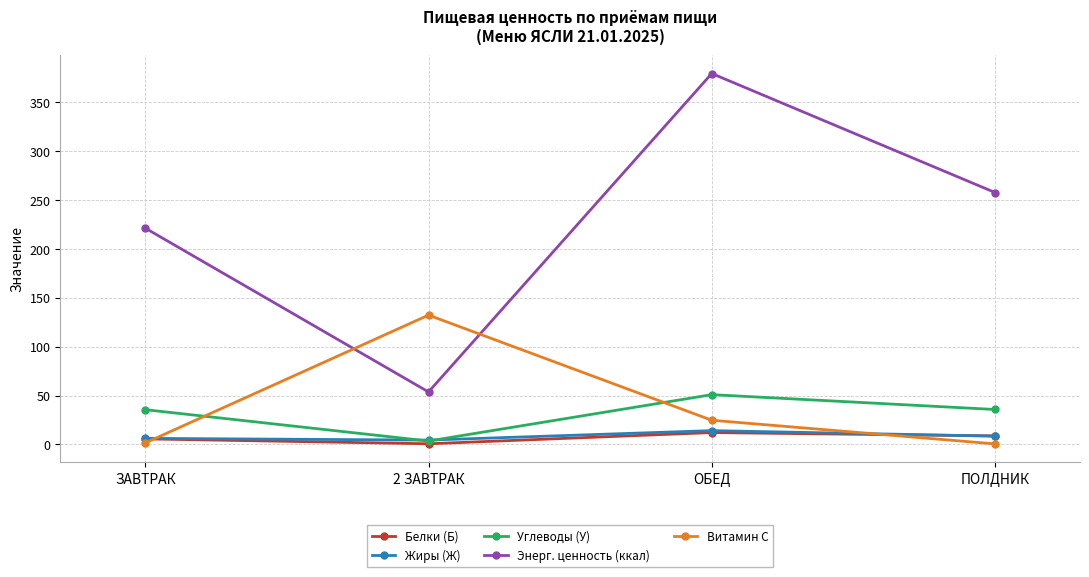

At which category does Белки (Б) reach its first local valley?

2 ЗАВТРАК